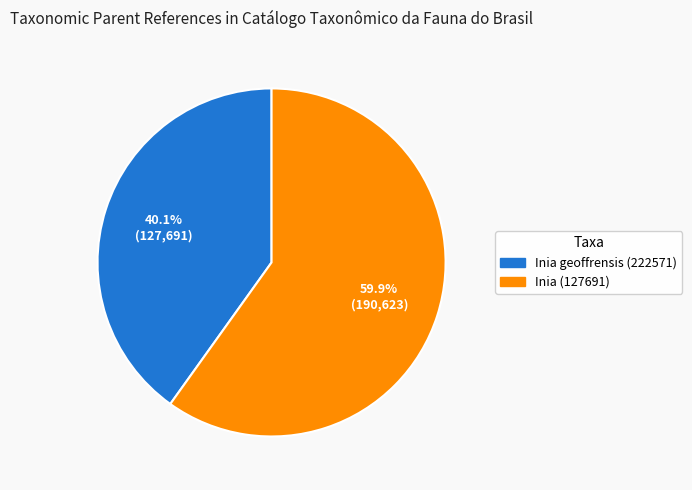

Which slice is the smallest?

Inia geoffrensis (222571)